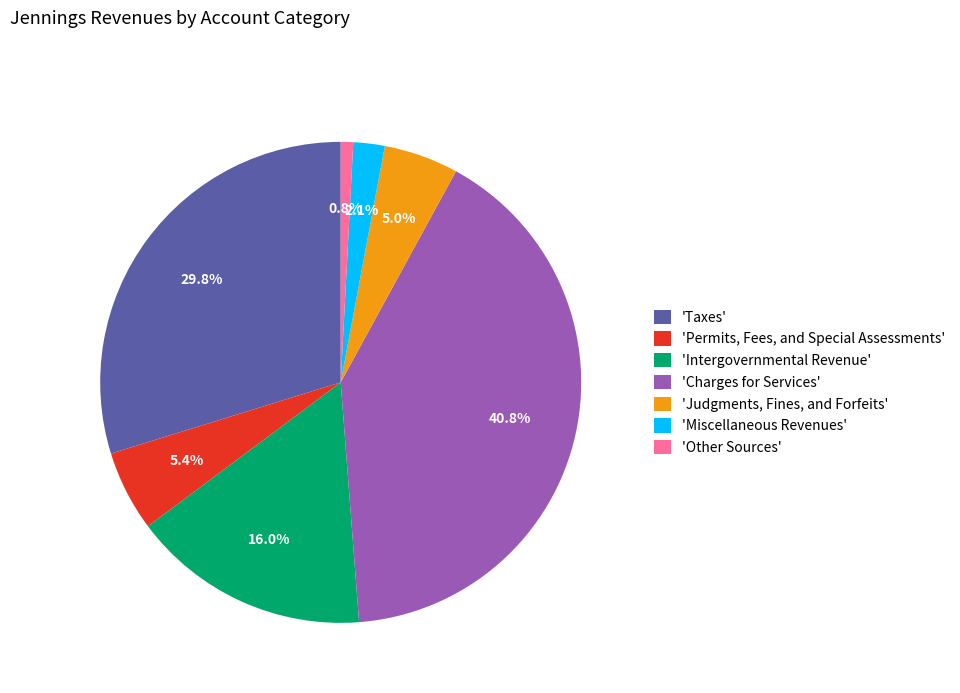

Approximately how many times larger is the value at 'Intergovernmental Revenue' compared to 'Miscellaneous Revenues'?

7.6